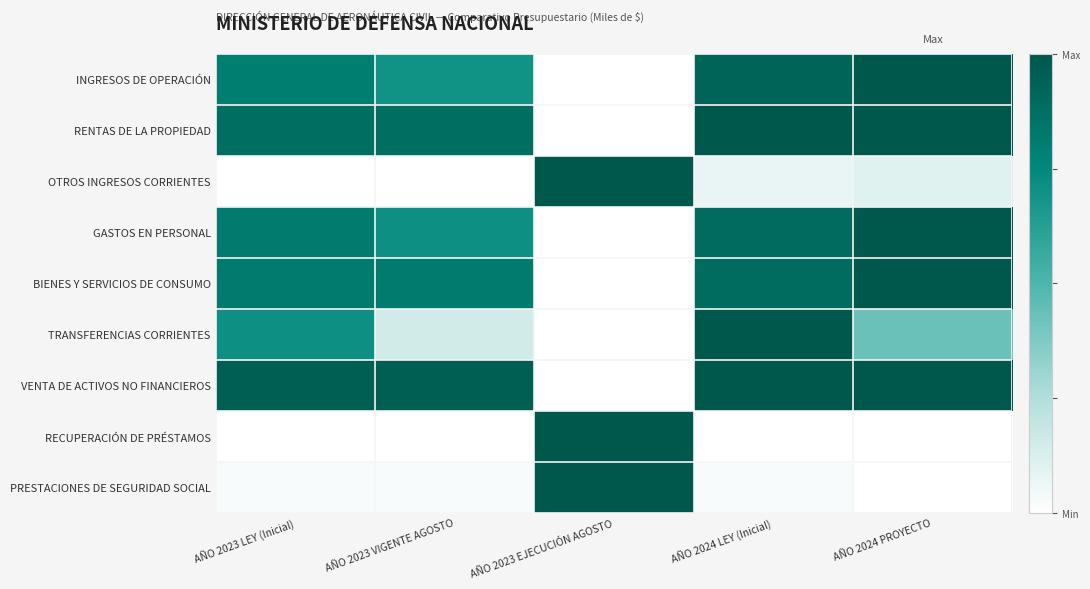

What is the spread (max minus min) of values at AÑO 2023 EJECUCIÓN AGOSTO?

1.0